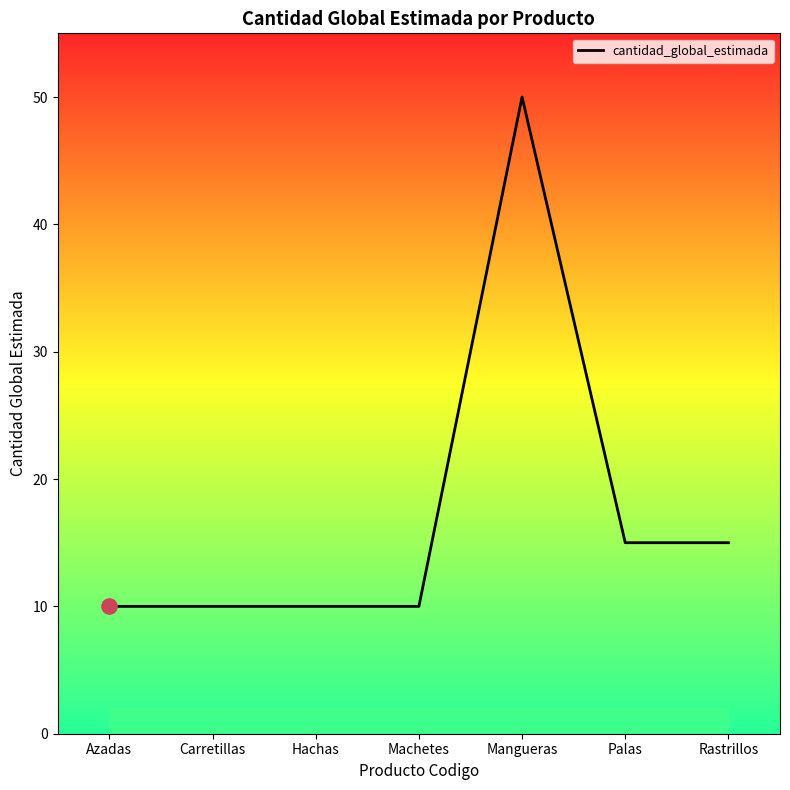

Between Hachas and Machetes, which is larger?

Hachas